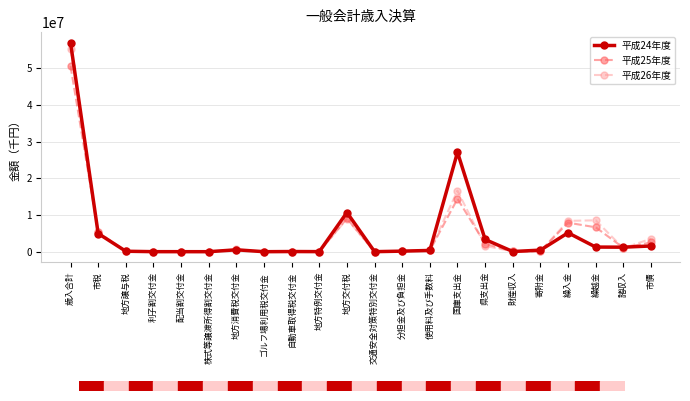

Which category has the highest value across all series?

歳入合計